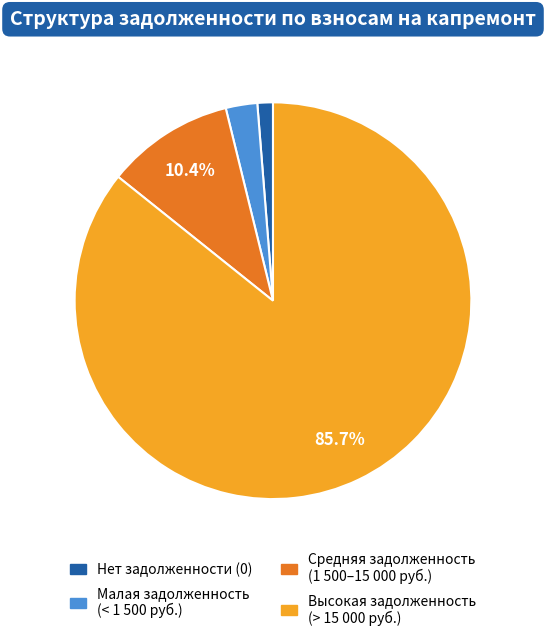

Does any single category account for the majority?

Yes